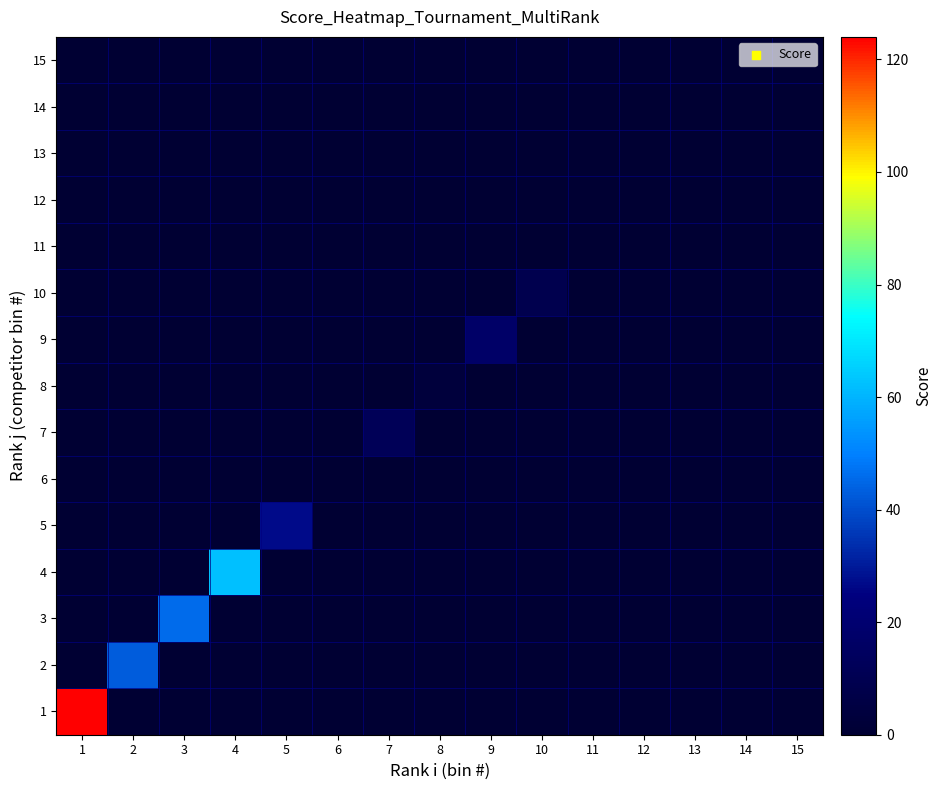

What is the maximum value shown in the chart?

124